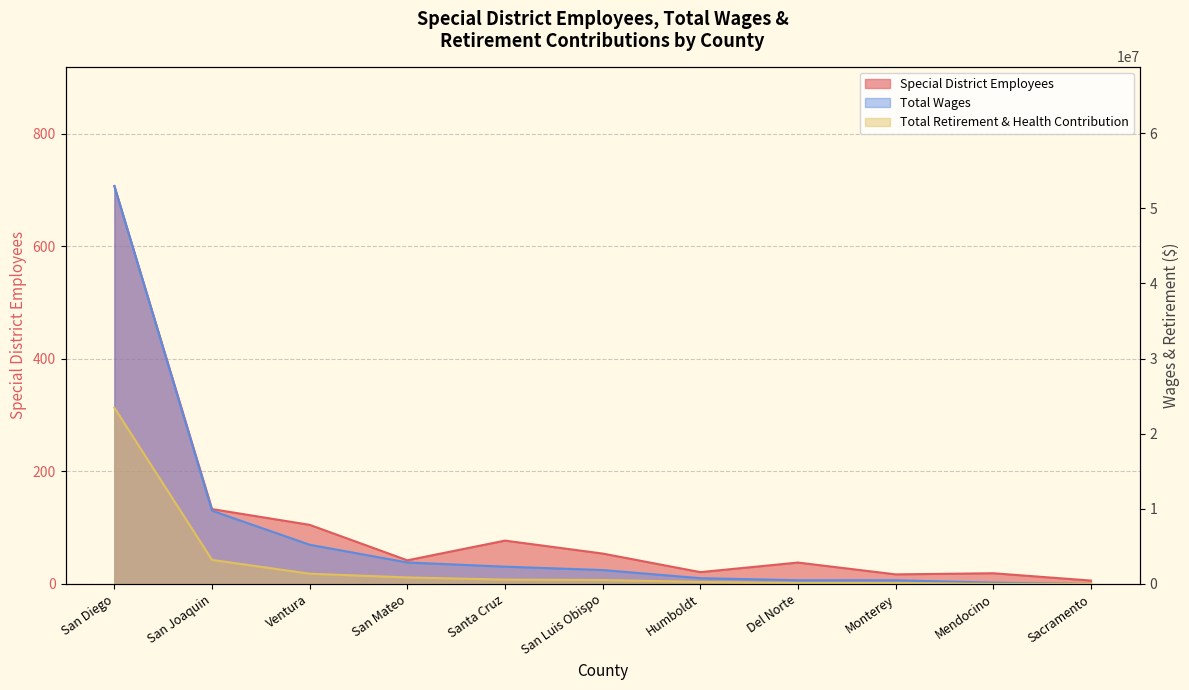

Is the value of Special District Employees at Santa Cruz greater than the value of Total Retirement & Health Contribution at San Joaquin?

No